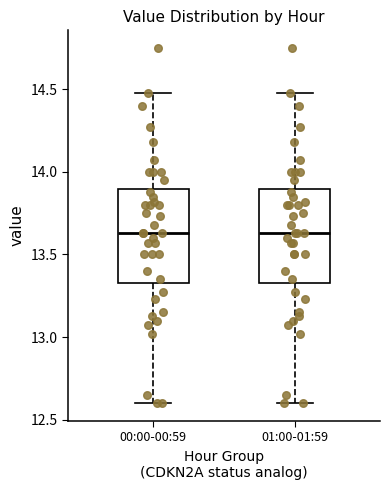

Reading left to right, read every box against the y-axis: the position of its median line, the range the box covers, and the ends of its whiskers. The values are not printed on the chart, so give them approximately, as read against the axis.

00:00-00:59: median 13.65, box 13.35 to 13.90, whiskers 12.60 to 14.50
01:00-01:59: median 13.65, box 13.35 to 13.90, whiskers 12.60 to 14.50